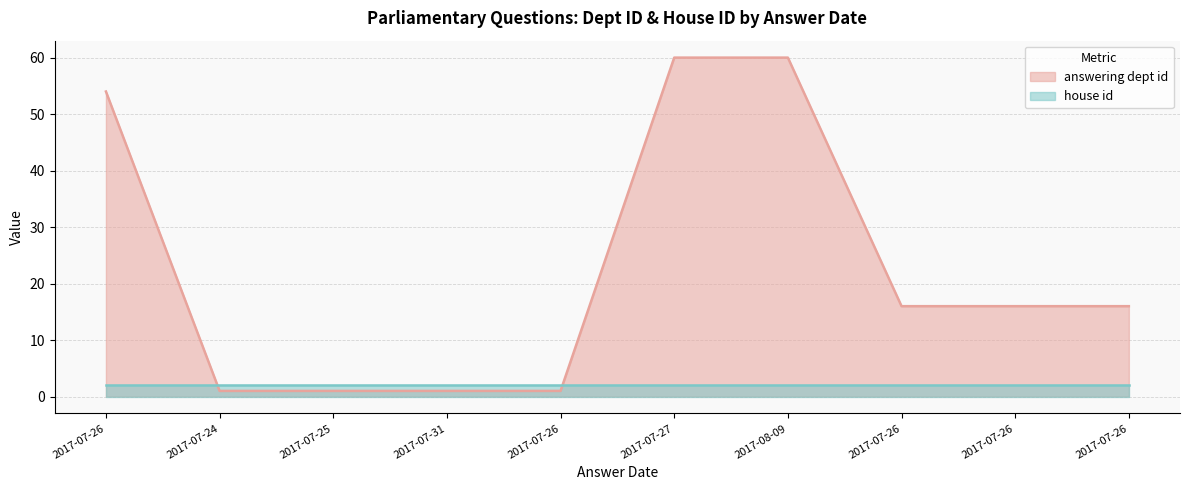

How many data points are less than 16?

4